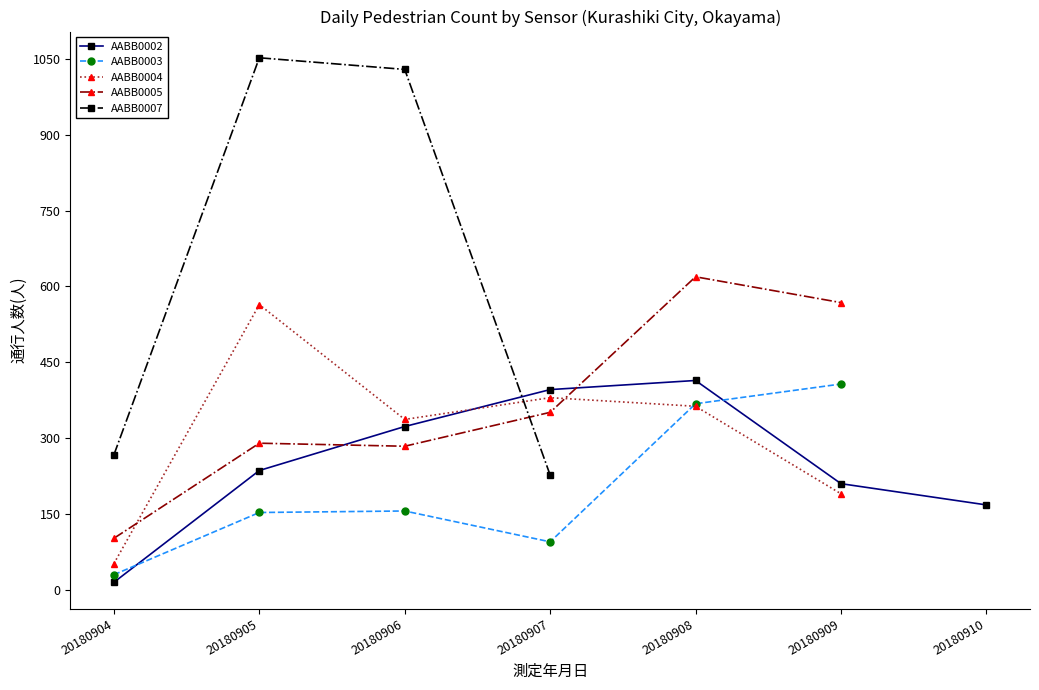

True or false: AABB0002 has a value of 76 at 20180910.

False